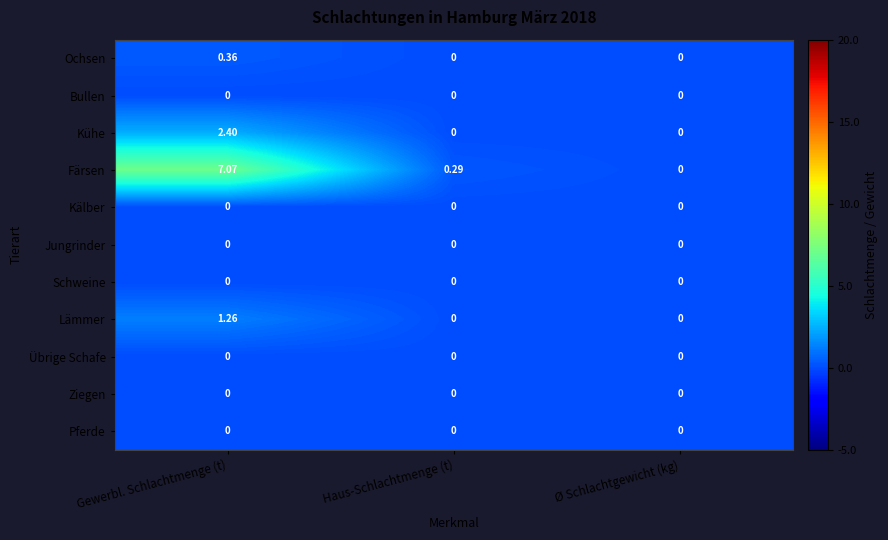

Which series has the largest total across all categories?

Färsen